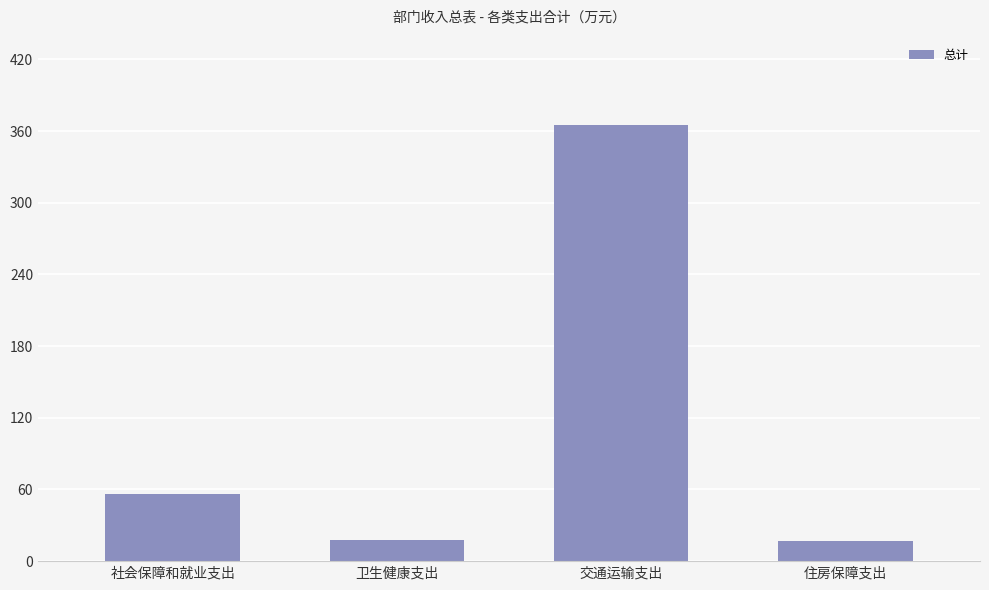

The value at 交通运输支出 is 536.2. True or false?

False